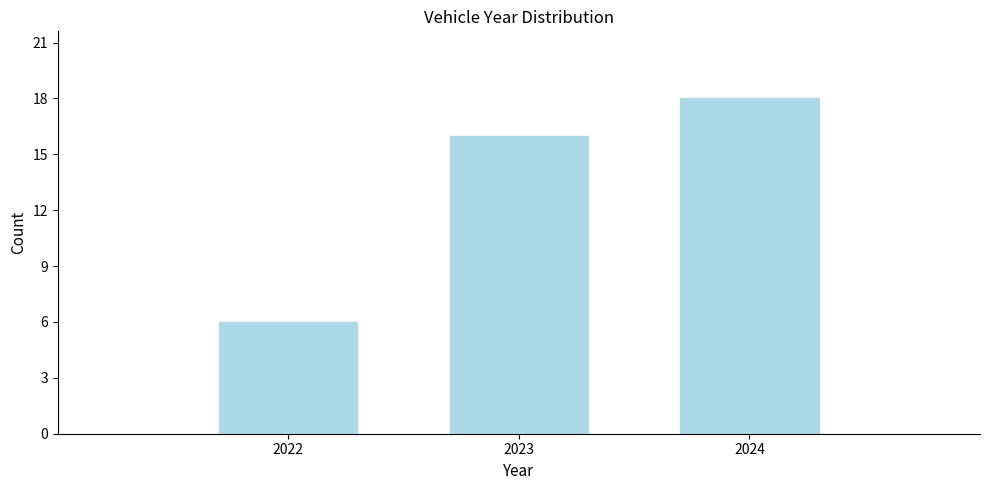

Reading right to left, extract all data points from this chart.

2024=18	2023=16	2022=6